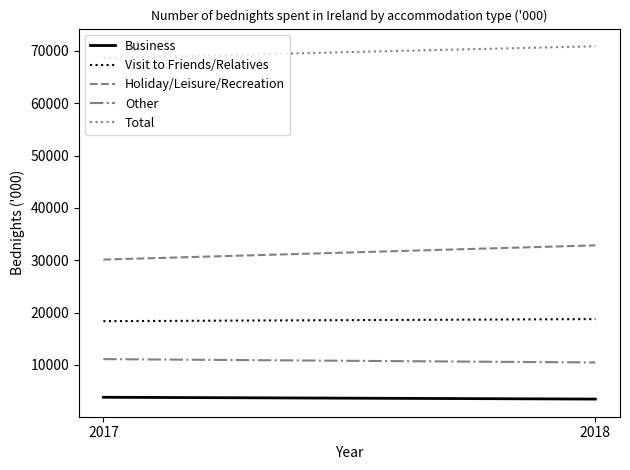

Rank the series at 2017 from highest to lowest value.

Total, Holiday/Leisure/Recreation, Visit to Friends/Relatives, Other, Business